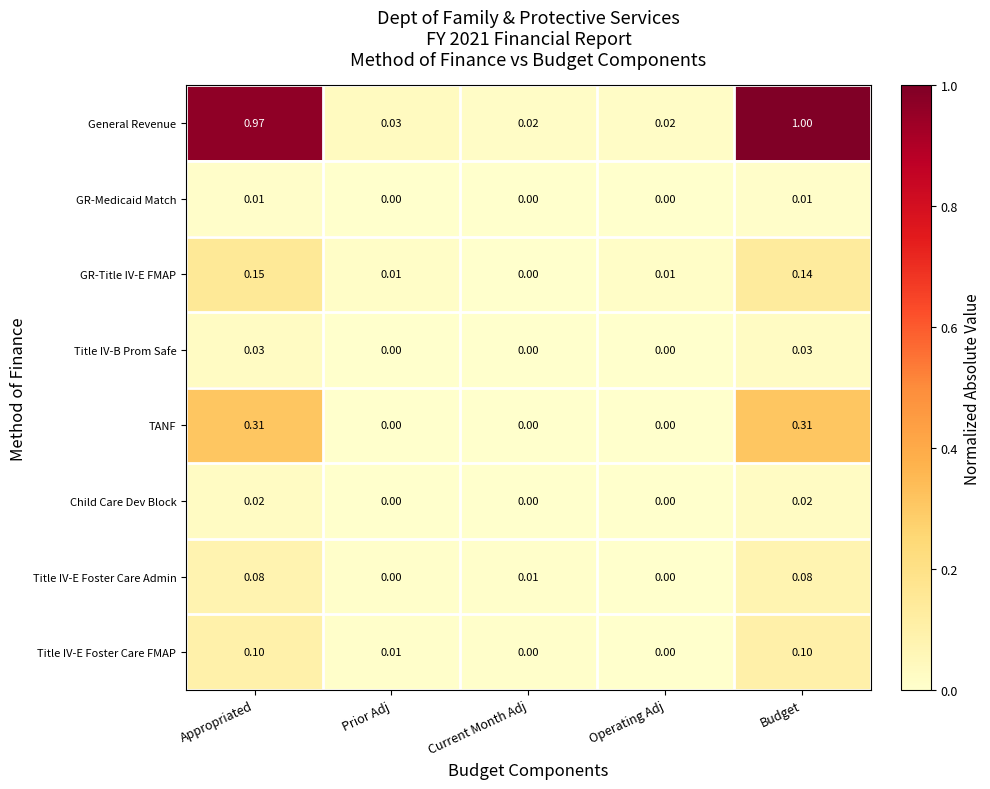

List the series in order of their peak value, highest first.

General Revenue, TANF, GR-Title IV-E FMAP, Title IV-E Foster Care FMAP, Title IV-E Foster Care Admin, Title IV-B Prom Safe, Child Care Dev Block, GR-Medicaid Match